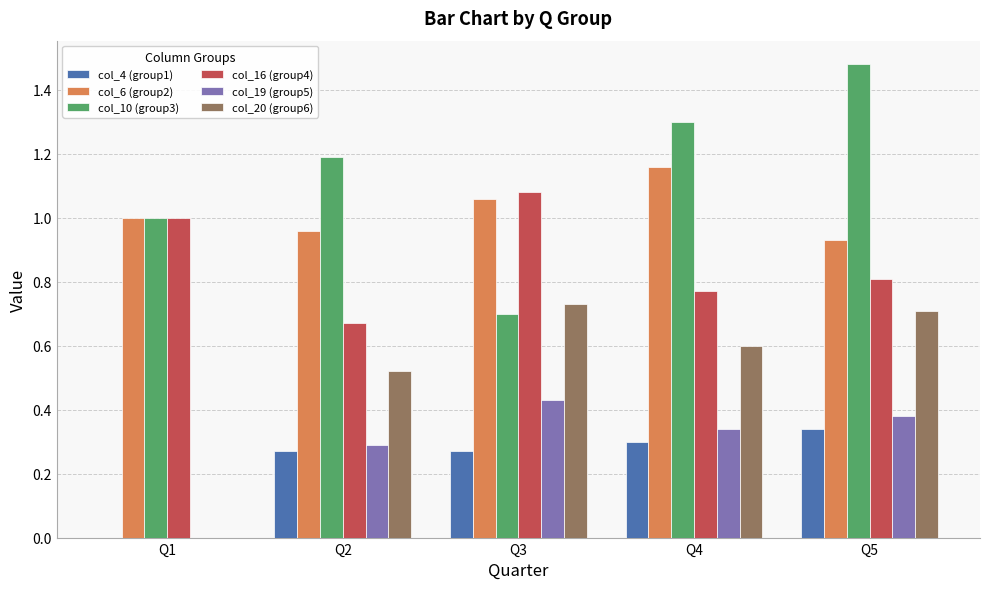

Which series has the largest total across all categories?

col_10 (group3)